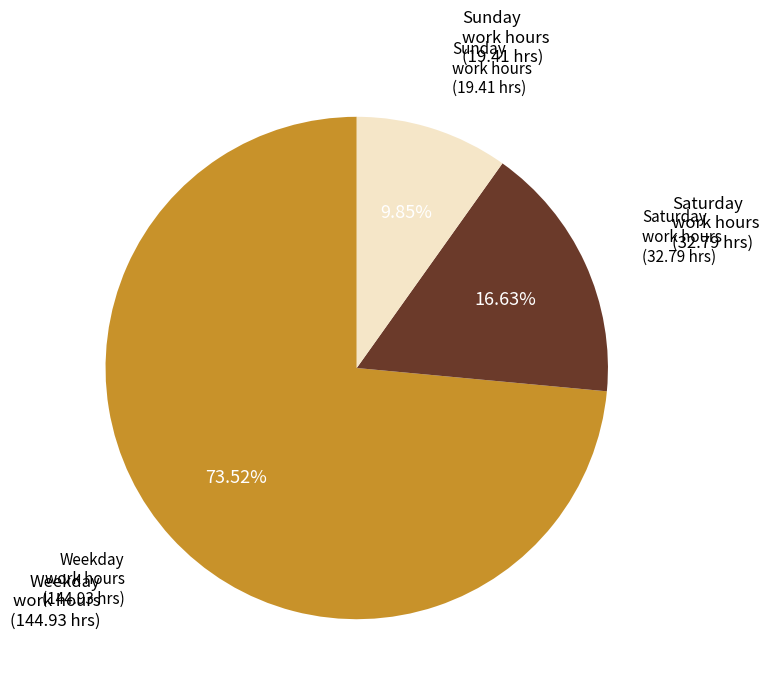

Is there any slice that represents more than half of the pie?

Yes